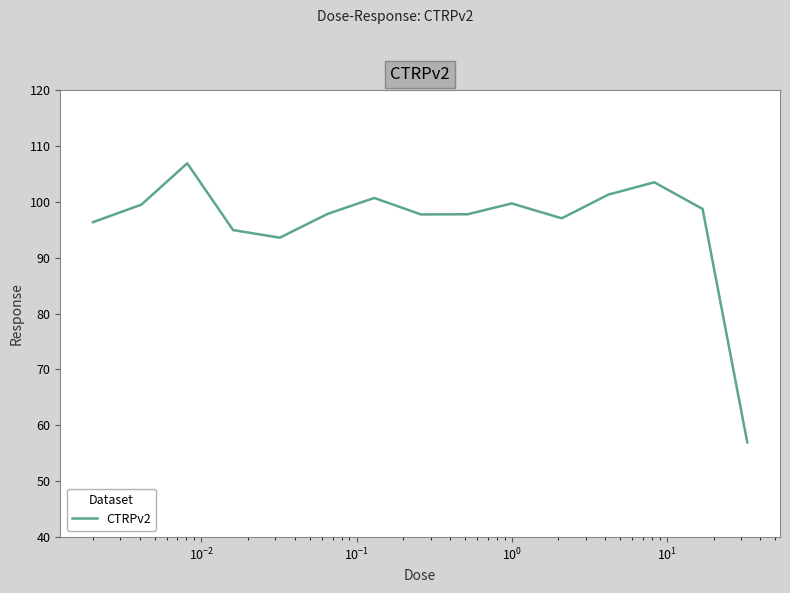

What is the maximum value shown in the chart?

106.9